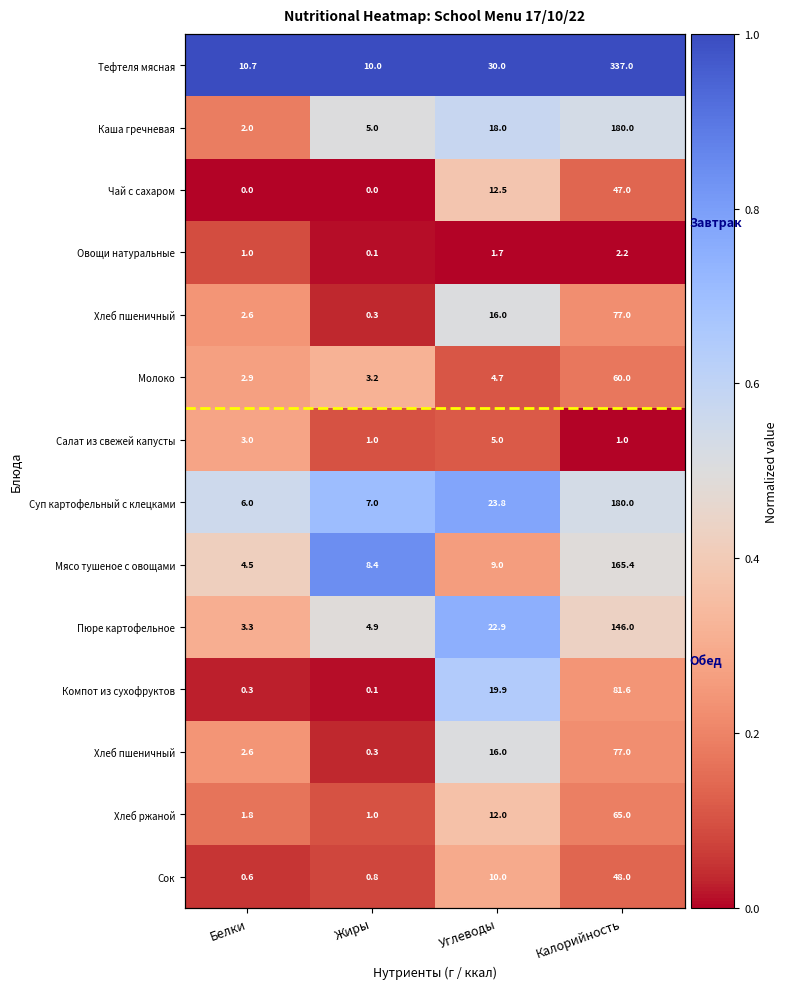

At how many categories does at least one series exceed 0?

4